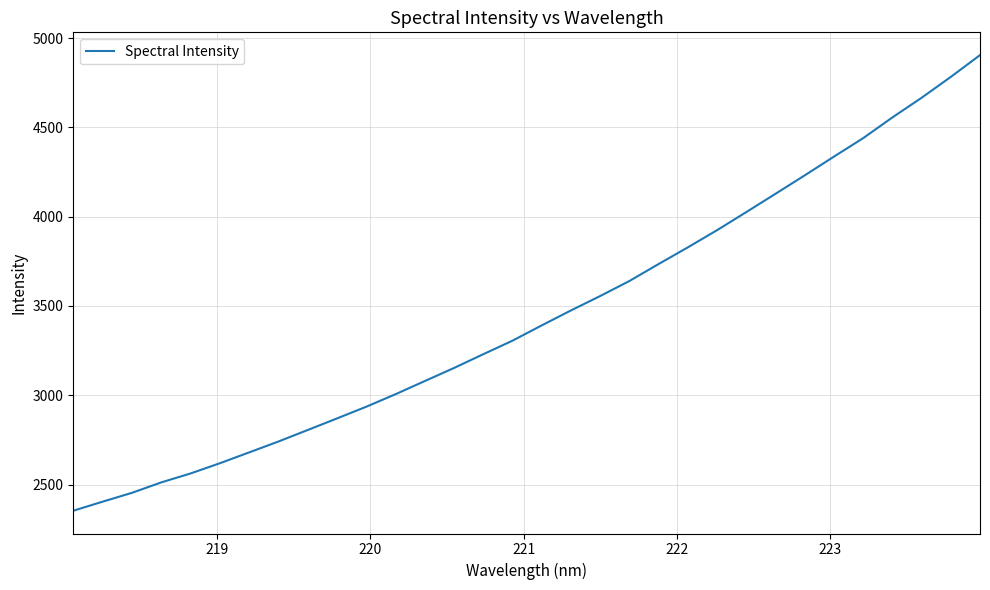

What is the difference between the maximum and minimum values?

2551.0